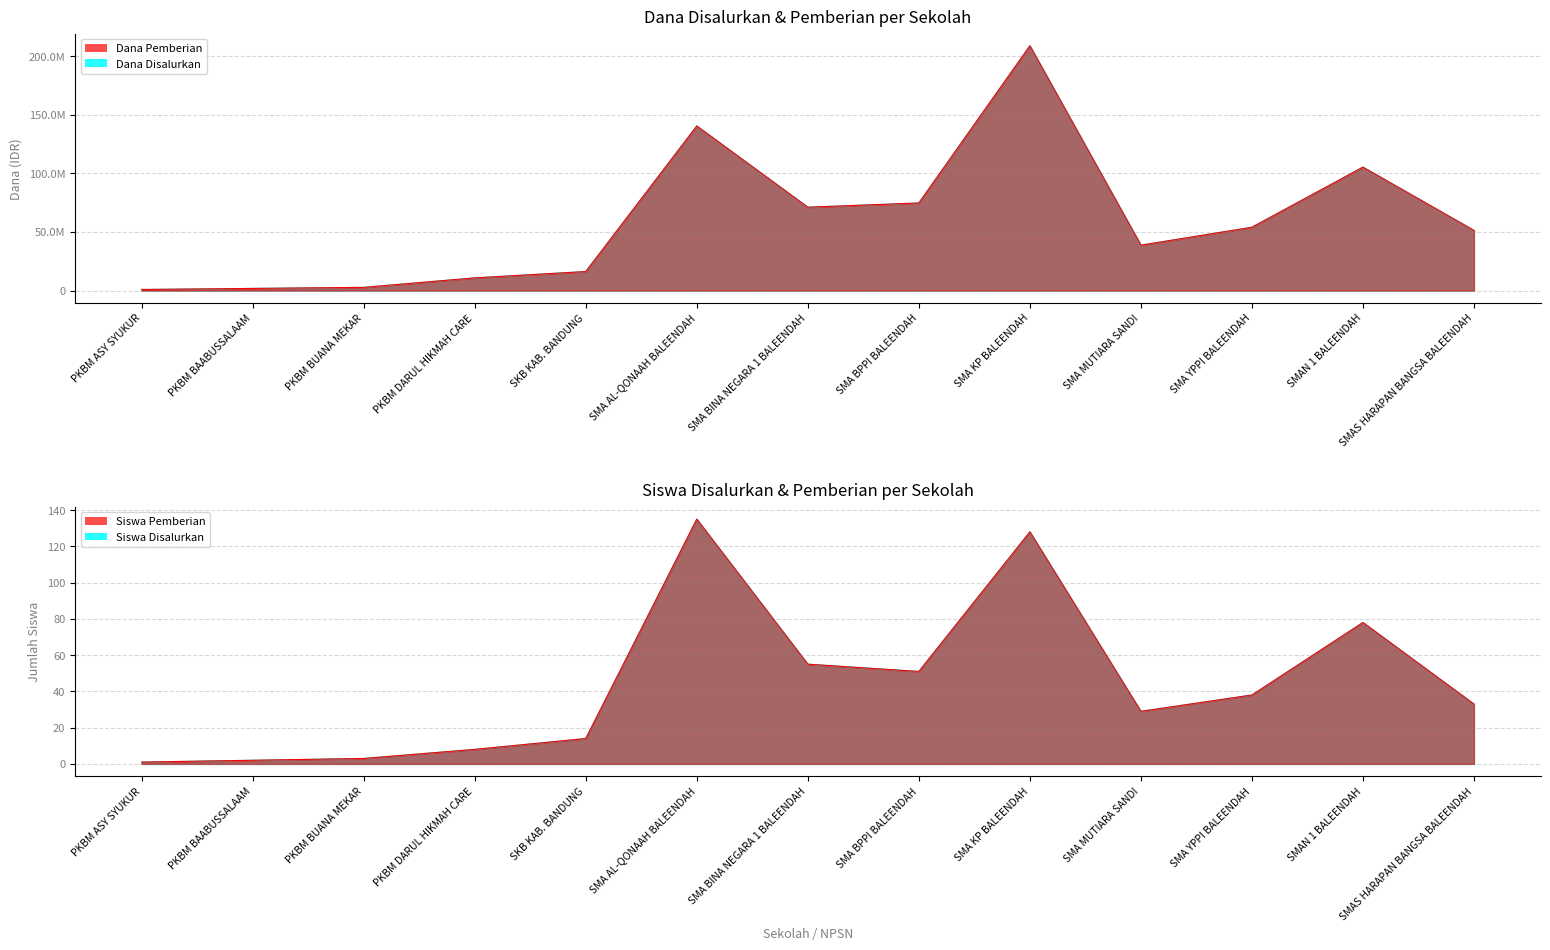

At which category is the sum across all series the highest?

SMA KP BALEENDAH